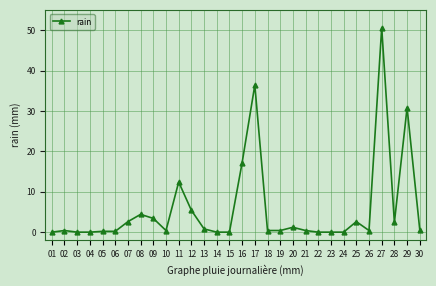

How many categories are shown in the chart?

30